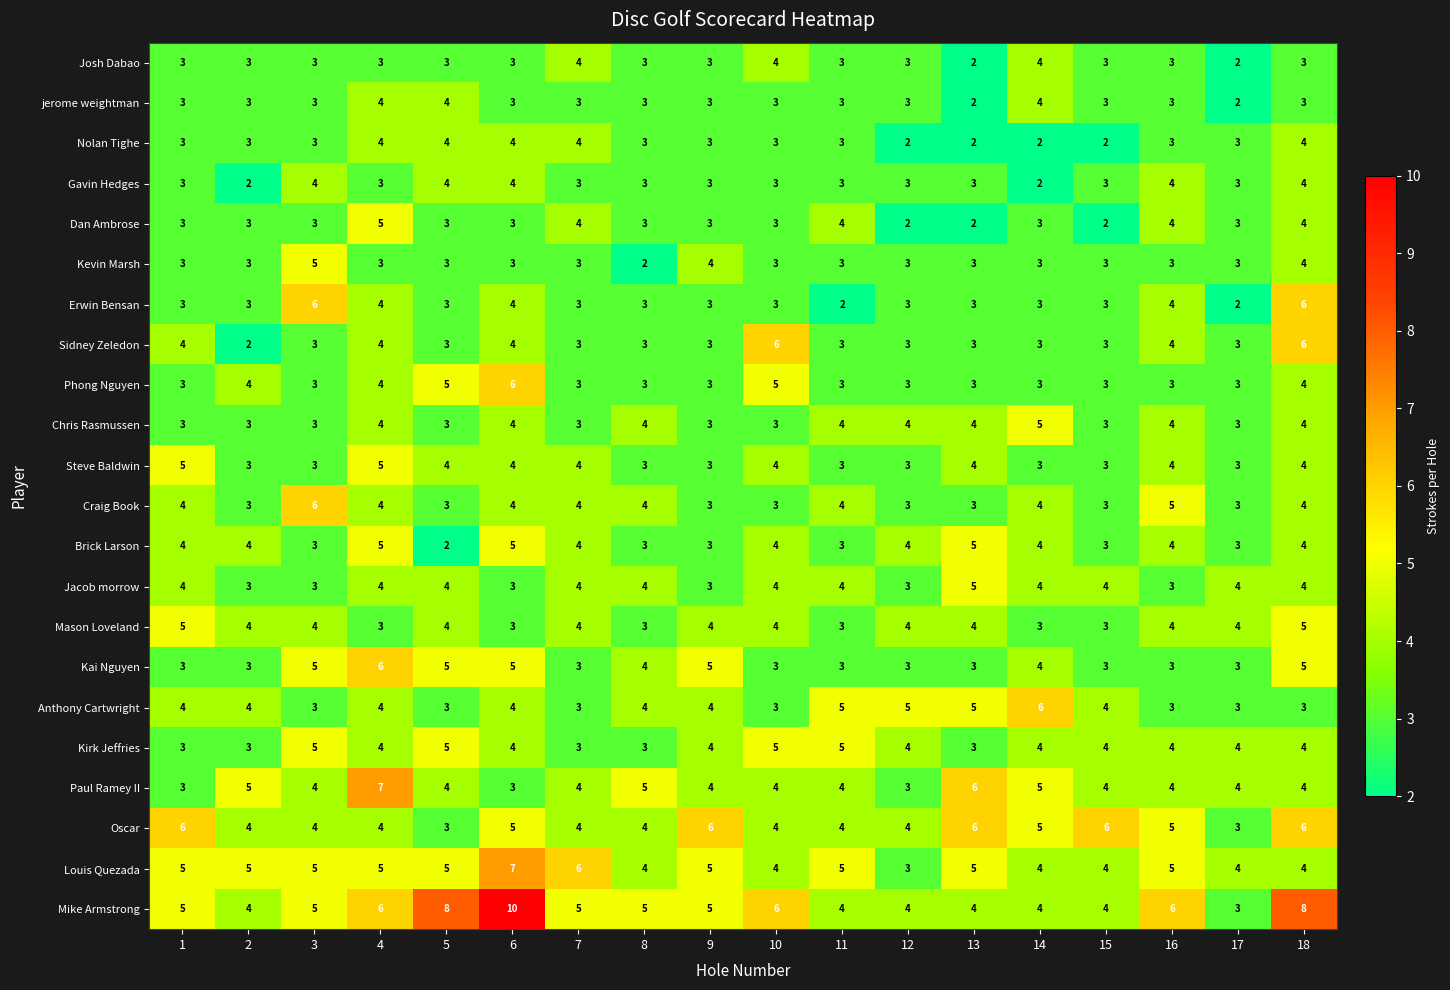

Read the Dan Ambrose value at 5.

3